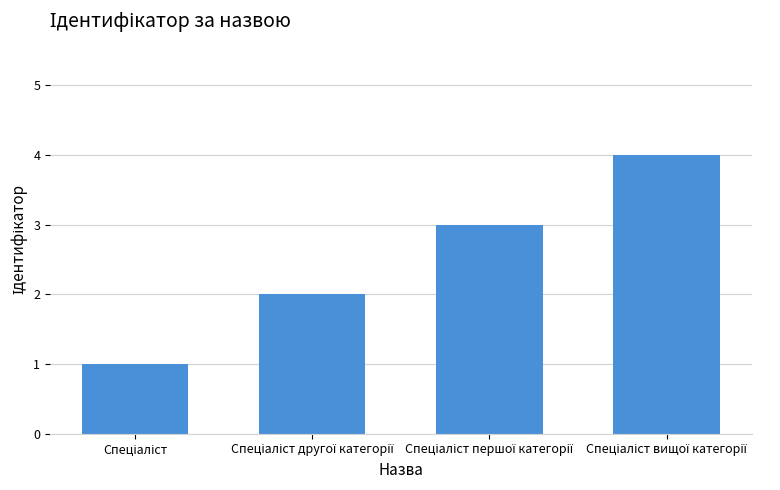

What is the difference between the maximum and minimum values?

3